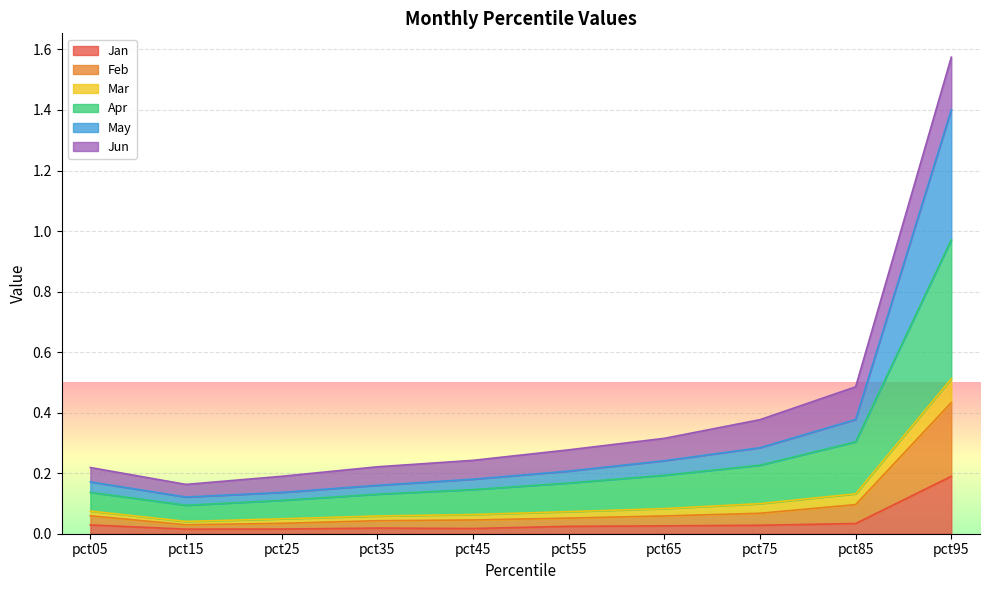

Where is May nearest to the value 0?

pct15